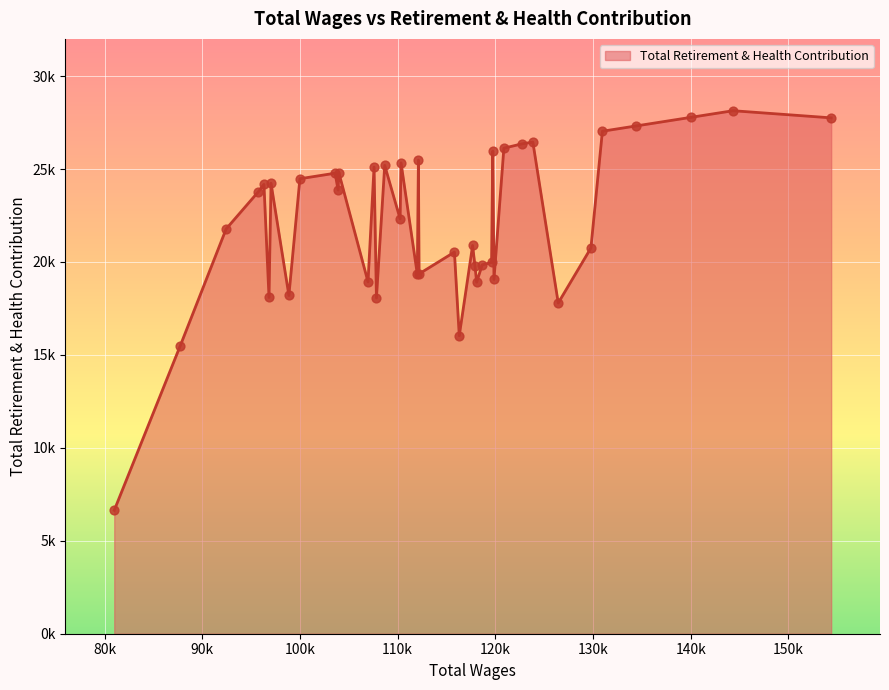

Does the chart have visible grid lines?

Yes